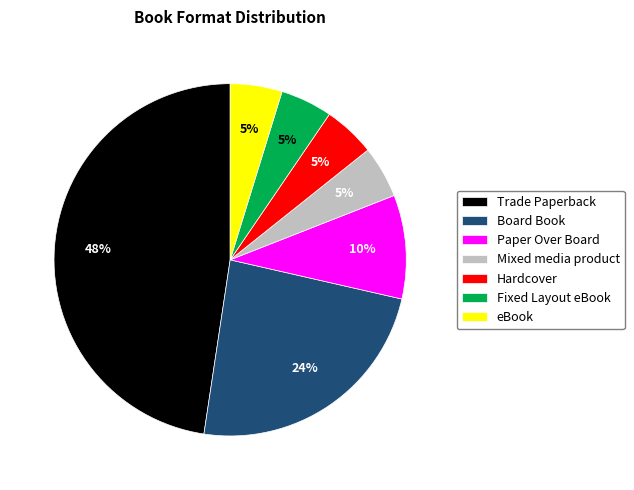

Is the sum of eBook and Board Book greater than half?

No